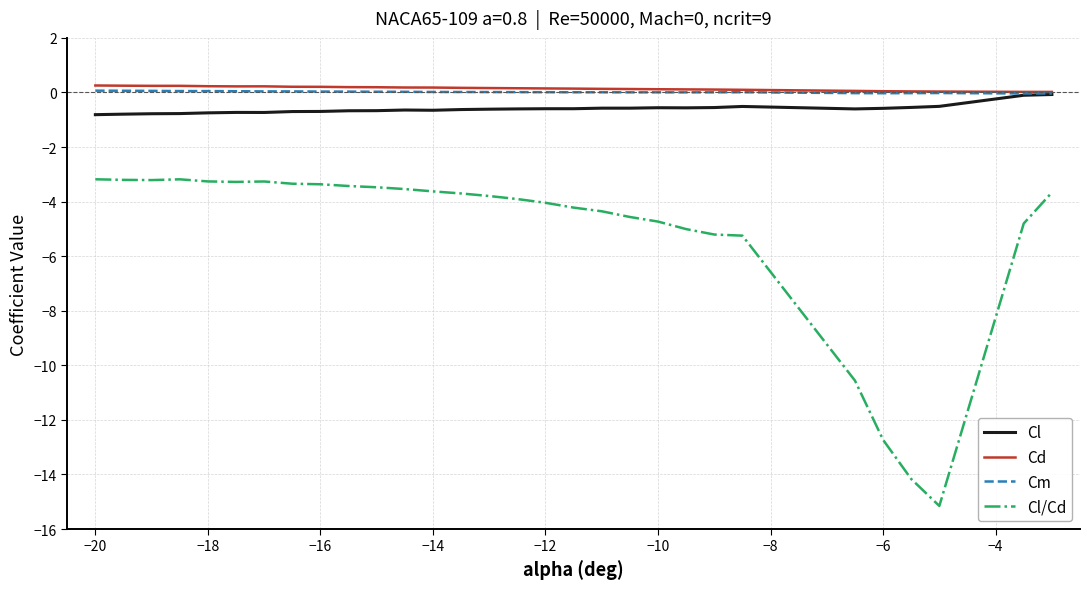

Which series has the widest spread of values?

Cl/Cd